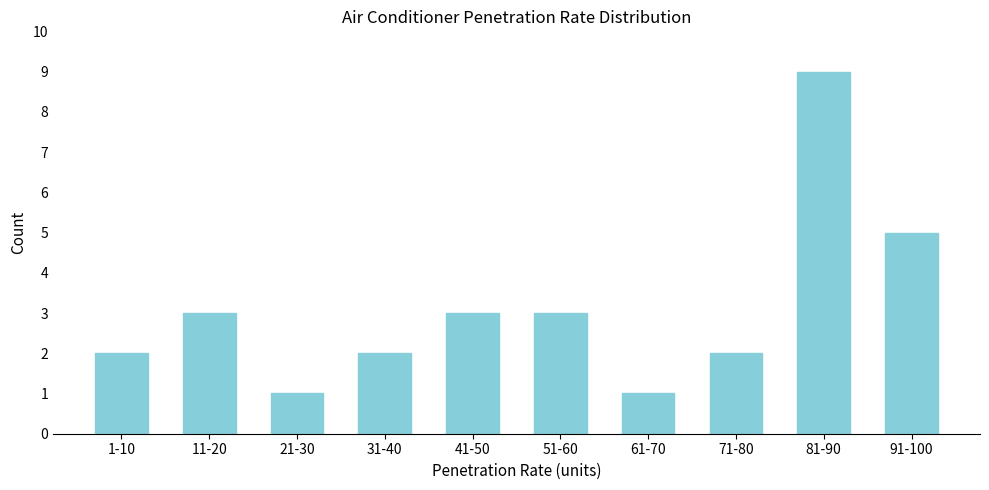

Reading left to right, what are all the values shown in this chart?

1-10=2	11-20=3	21-30=1	31-40=2	41-50=3	51-60=3	61-70=1	71-80=2	81-90=9	91-100=5